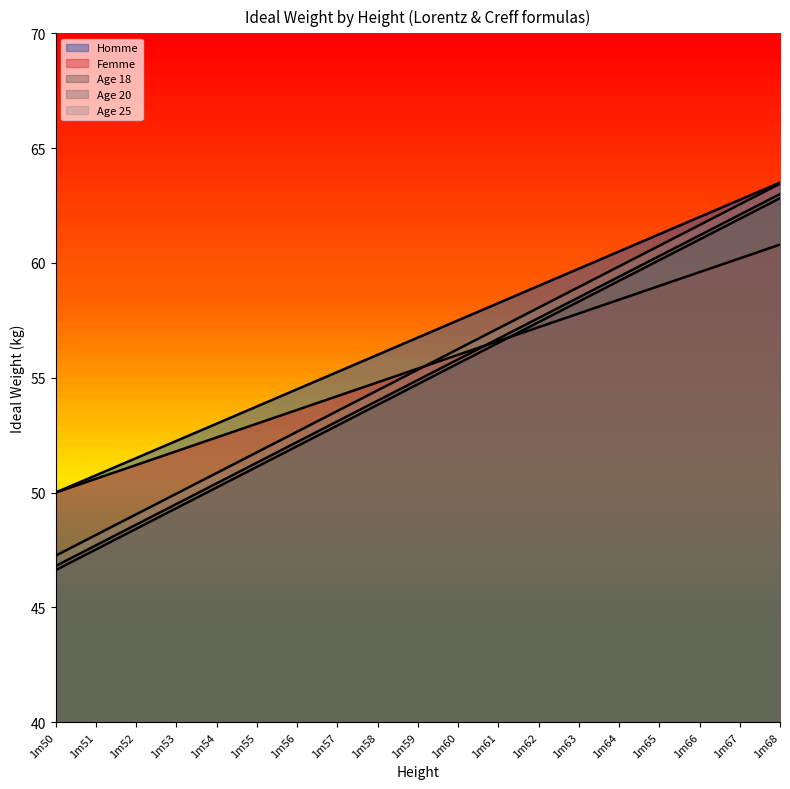

List the labels in order of Femme value, smallest first.

1m50, 1m51, 1m52, 1m53, 1m54, 1m55, 1m56, 1m57, 1m58, 1m59, 1m60, 1m61, 1m62, 1m63, 1m64, 1m65, 1m66, 1m67, 1m68